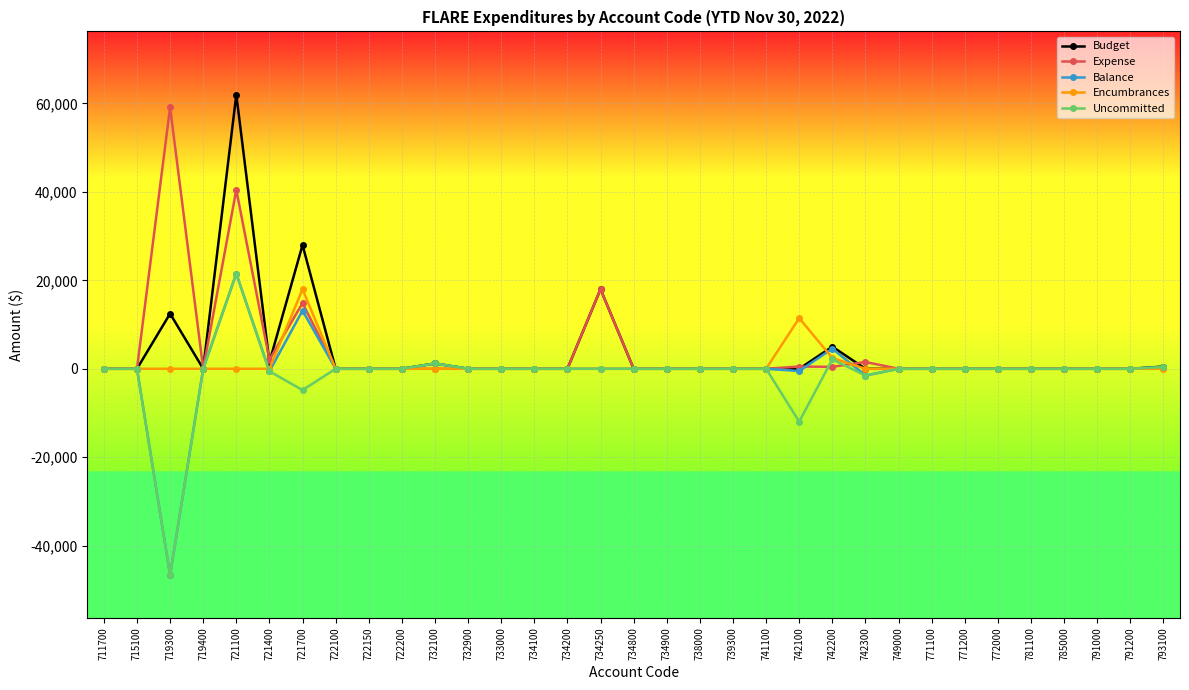

At which label does Encumbrances reach its peak?

721700